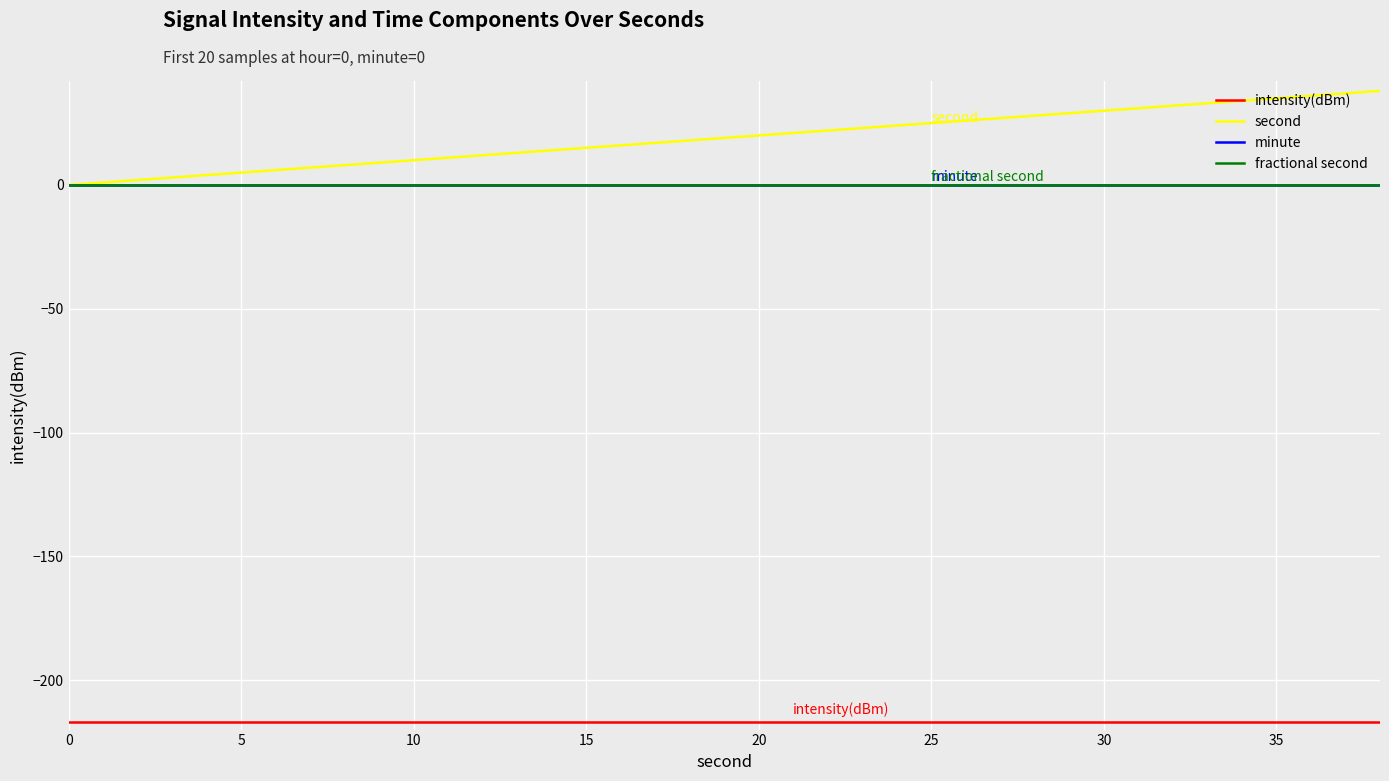

Does the chart display data point markers on the line(s)?

No